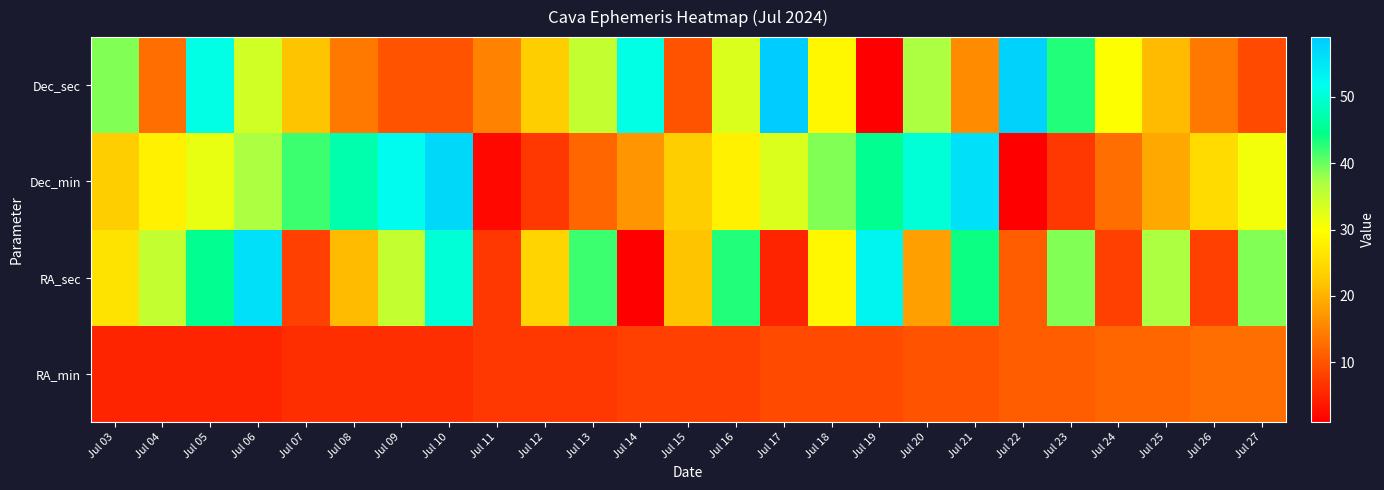

Reading right to left, list all the values displayed in this chart.

RA_min: Jul 27=13	Jul 26=13	Jul 25=12	Jul 24=12	Jul 23=11	Jul 22=11	Jul 21=10	Jul 20=10	Jul 19=9	Jul 18=9	Jul 17=9	Jul 16=8	Jul 15=8	Jul 14=8	Jul 13=7	Jul 12=7	Jul 11=7	Jul 10=6	Jul 09=6	Jul 08=6	Jul 07=6	Jul 06=5	Jul 05=5	Jul 04=5	Jul 03=5
RA_sec: Jul 27=39	Jul 26=8	Jul 25=37	Jul 24=8	Jul 23=39	Jul 22=11	Jul 21=44	Jul 20=18	Jul 19=53	Jul 18=29	Jul 17=5	Jul 16=43	Jul 15=22	Jul 14=1	Jul 13=42	Jul 12=24	Jul 11=7	Jul 10=50	Jul 09=35	Jul 08=21	Jul 07=8	Jul 06=56	Jul 05=45	Jul 04=35	Jul 03=26
Dec_min: Jul 27=31	Jul 26=25	Jul 25=19	Jul 24=13	Jul 23=7	Jul 22=1	Jul 21=56	Jul 20=50	Jul 19=45	Jul 18=39	Jul 17=33	Jul 16=28	Jul 15=23	Jul 14=17	Jul 13=12	Jul 12=7	Jul 11=2	Jul 10=57	Jul 09=52	Jul 08=47	Jul 07=42	Jul 06=37	Jul 05=32	Jul 04=28	Jul 03=23
Dec_sec: Jul 27=9	Jul 26=14	Jul 25=21	Jul 24=30	Jul 23=43	Jul 22=58	Jul 21=16	Jul 20=37	Jul 19=1	Jul 18=29	Jul 17=59	Jul 16=33	Jul 15=10	Jul 14=51	Jul 13=35	Jul 12=23	Jul 11=15	Jul 10=10	Jul 09=10	Jul 08=14	Jul 07=22	Jul 06=34	Jul 05=51	Jul 04=13	Jul 03=39